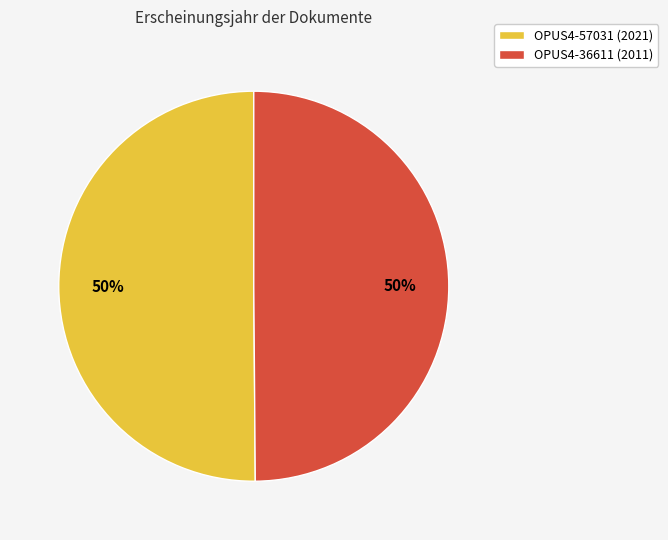

To the nearest percent, what is the combined percentage of OPUS4-36611 and OPUS4-57031?

100%